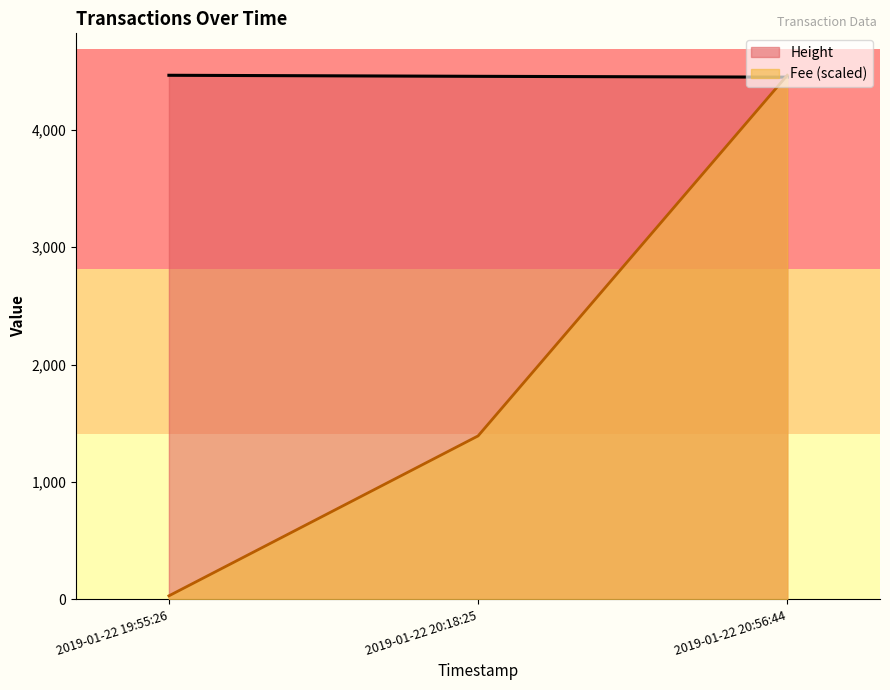

Which series changed the most between 2019-01-22 19:55:26 and 2019-01-22 20:18:25?

Fee (scaled)